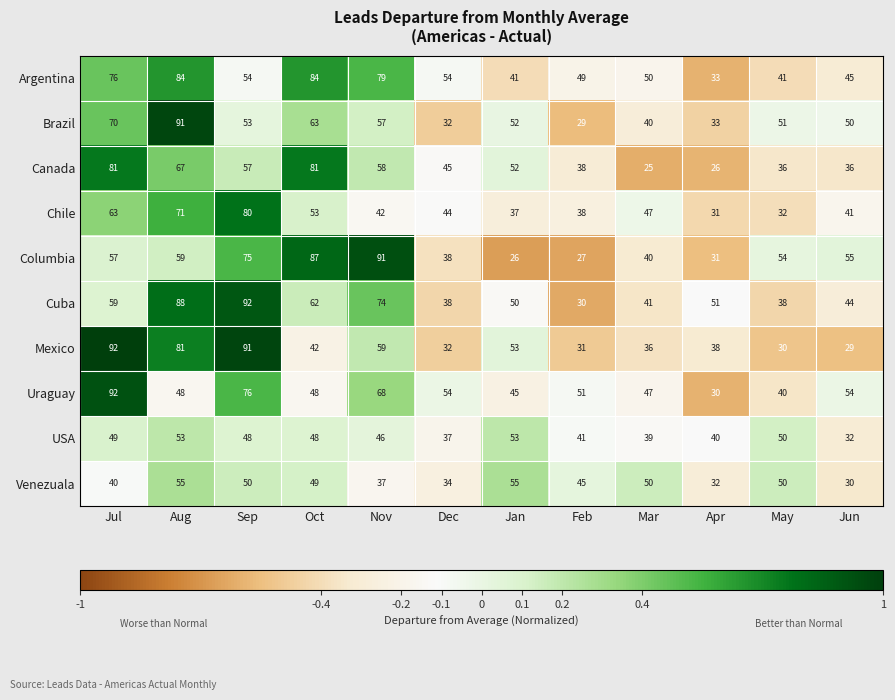

Where does the Canada series first go above 52?

Jul